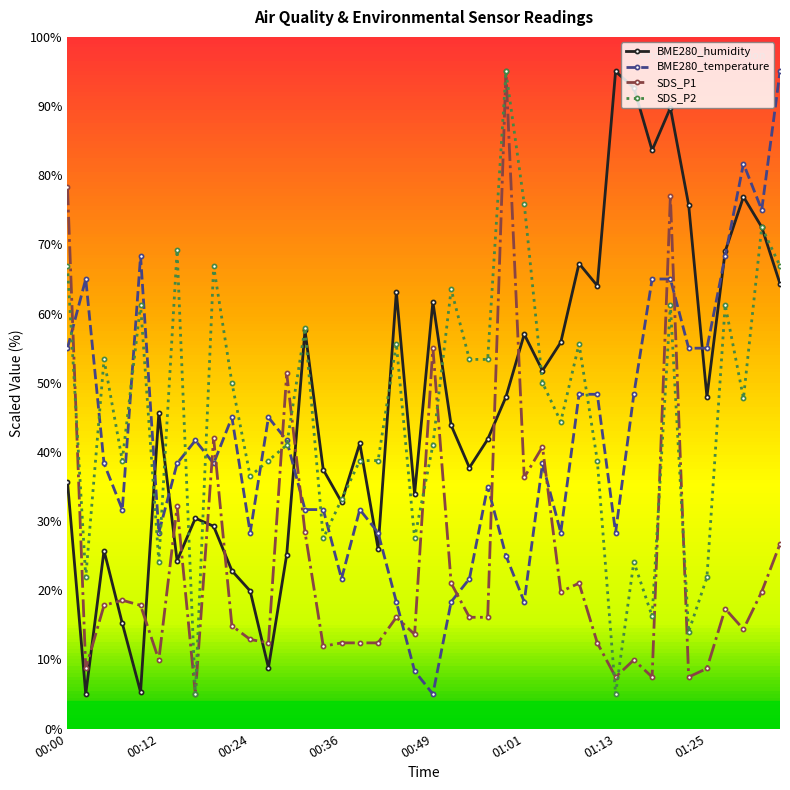

Does the chart display data point markers on the line(s)?

Yes